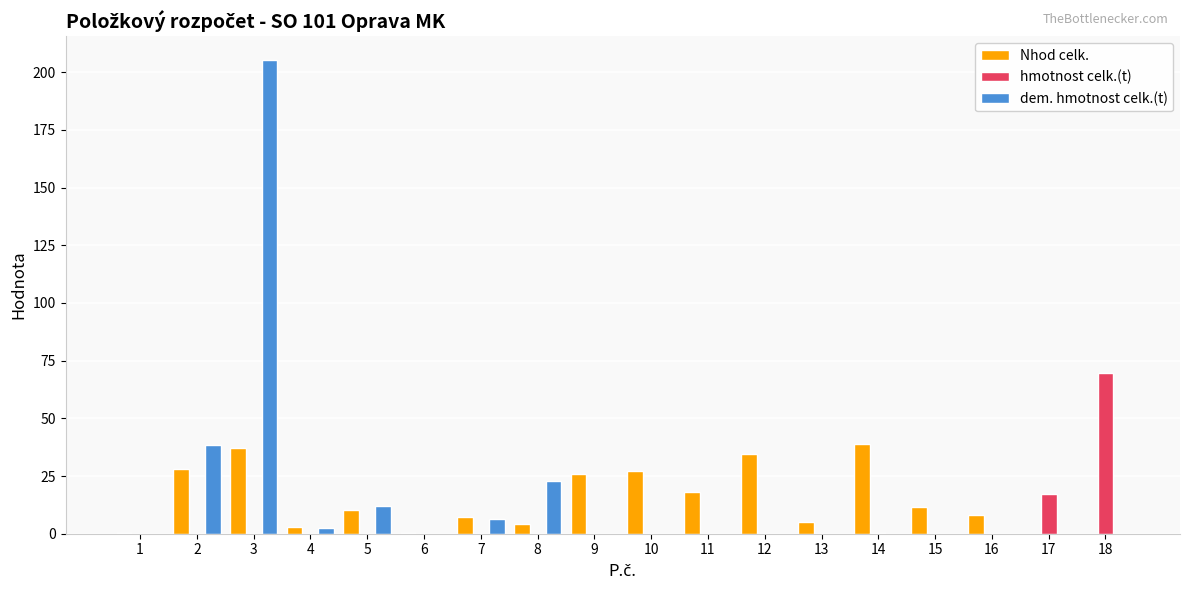

What is the sum of the dem. hmotnost celk.(t) values at 7 and 8?

29.1